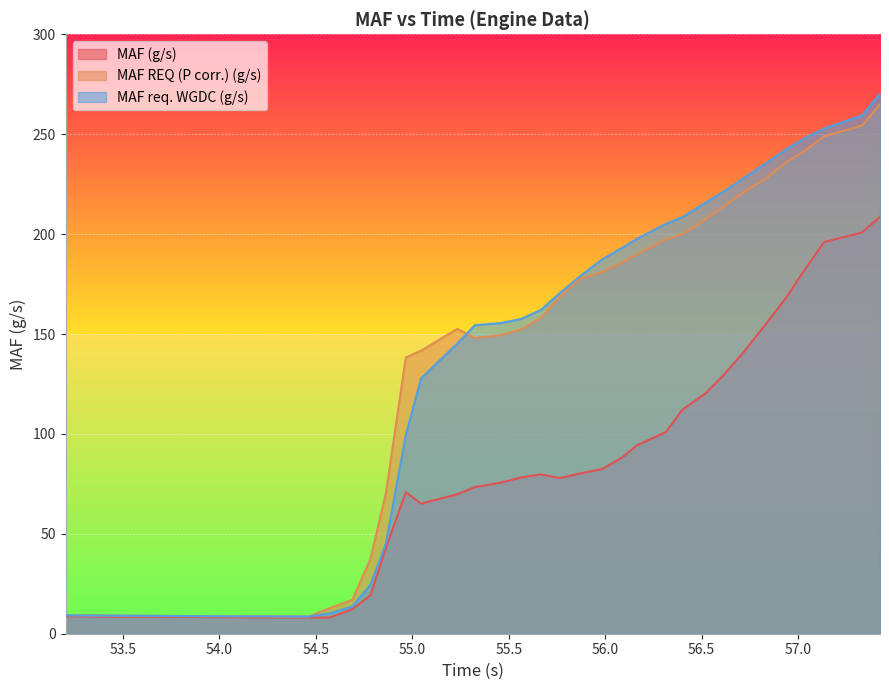

How many data points does each series have?

40